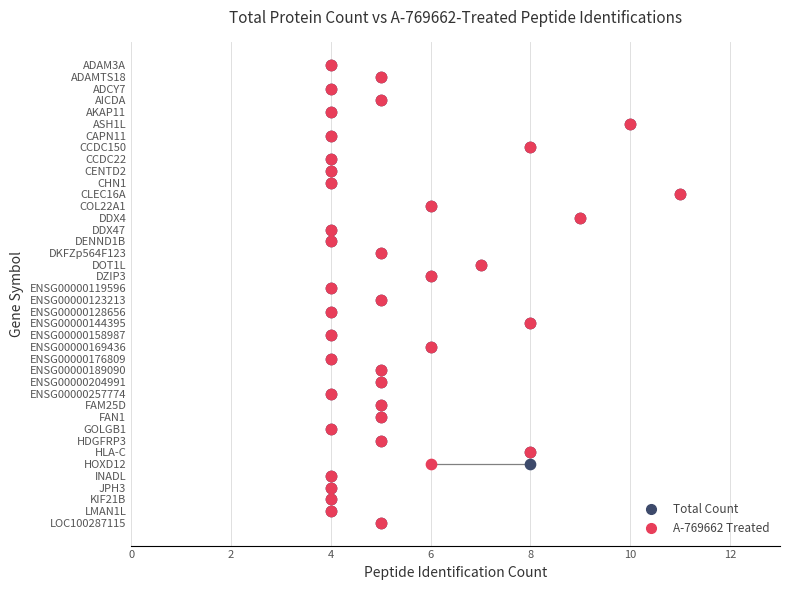

What are all the series names shown in the legend?

Total Count, A-769662 Treated